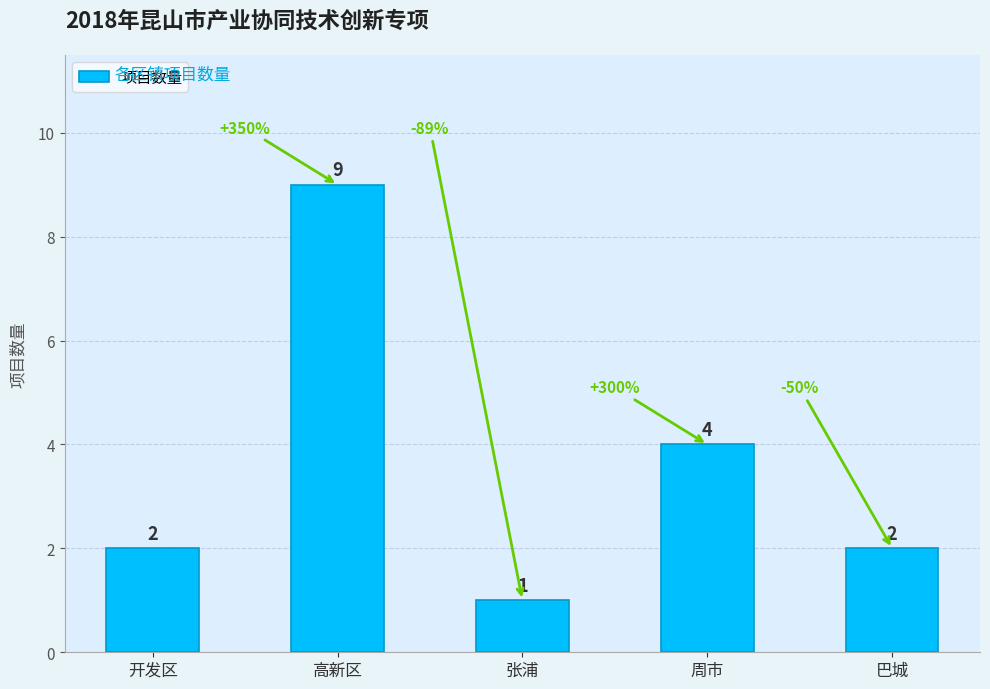

What is the label of the 3rd bar from the right?

张浦